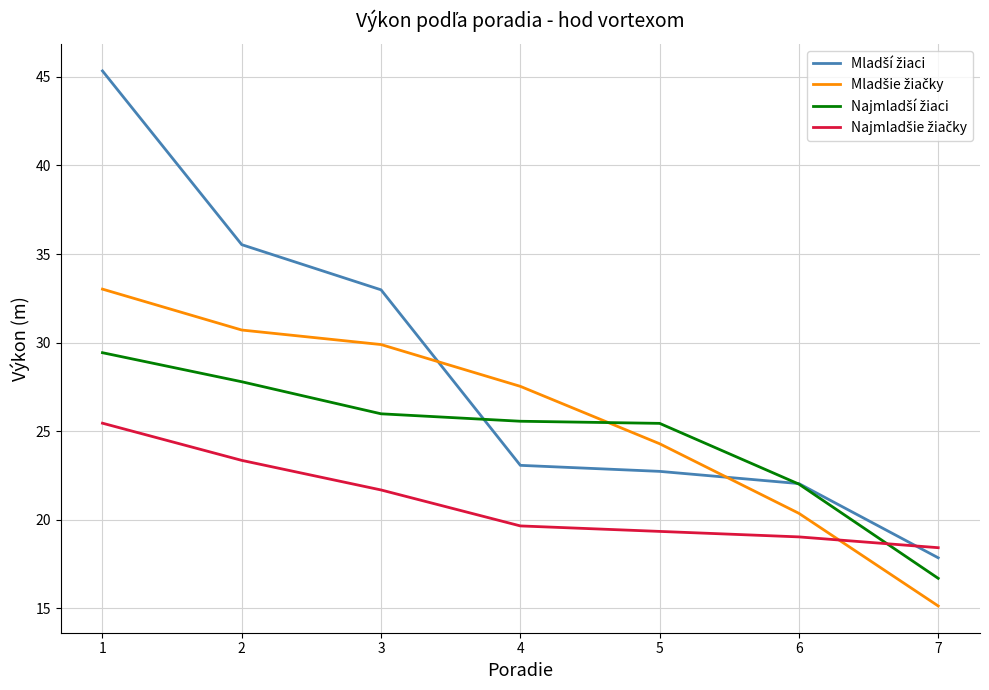

What is the total value across all series at 6?

83.4